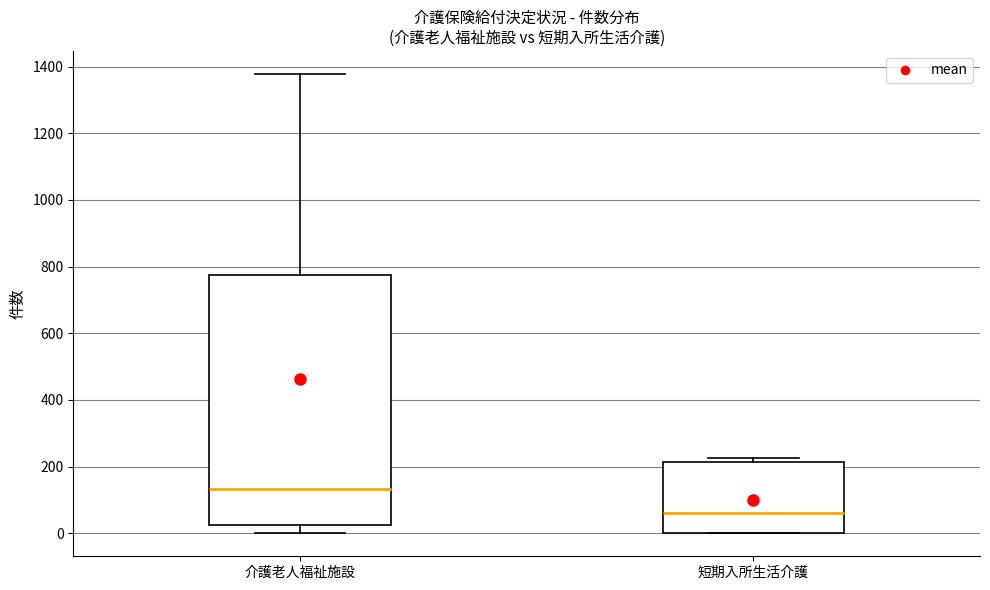

Which box's median line is the lowest?

短期入所生活介護